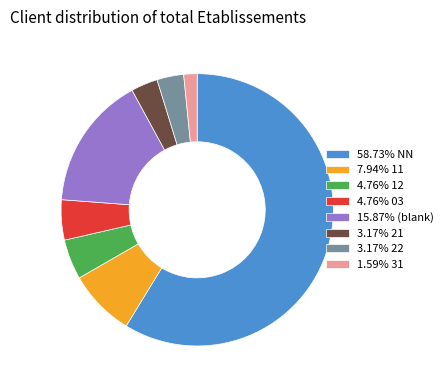

Approximately how many times larger is the value at 7.94% 11 compared to 3.17% 22?

2.5